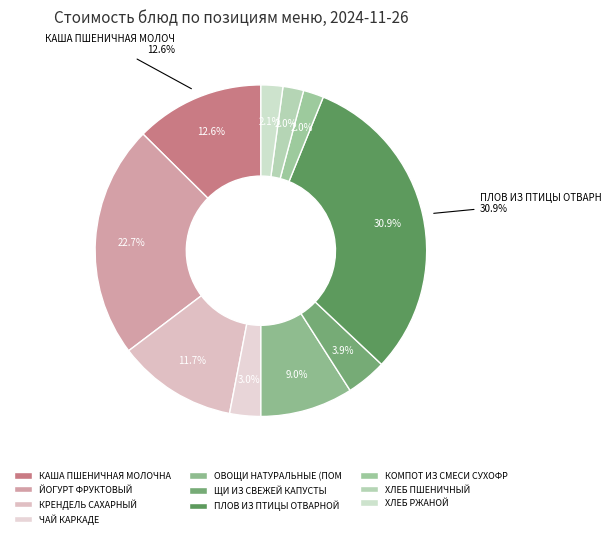

Count the number of slices in the pie.

10